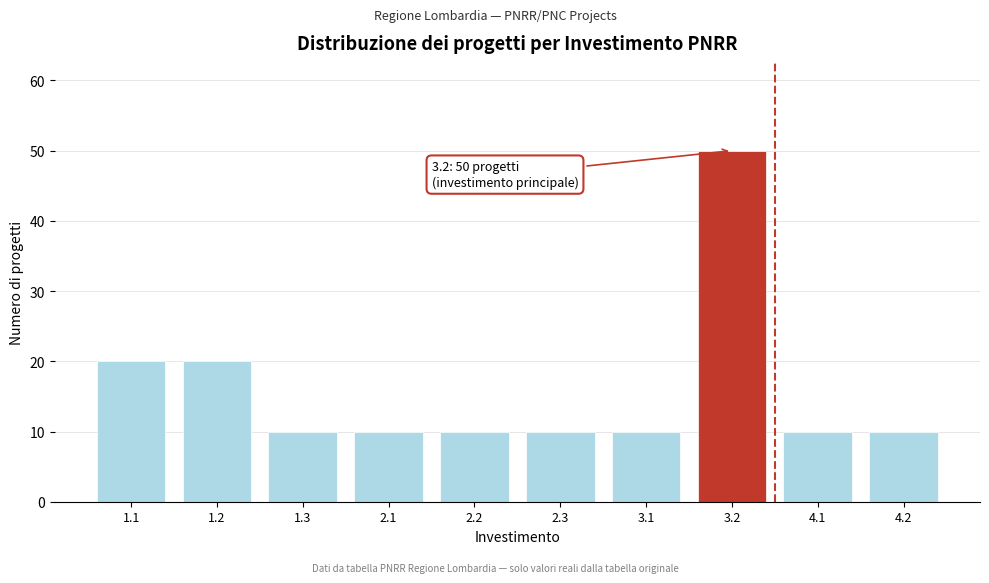

Reading right to left, extract all data points from this chart.

4.2=10	4.1=10	3.2=50	3.1=10	2.3=10	2.2=10	2.1=10	1.3=10	1.2=20	1.1=20